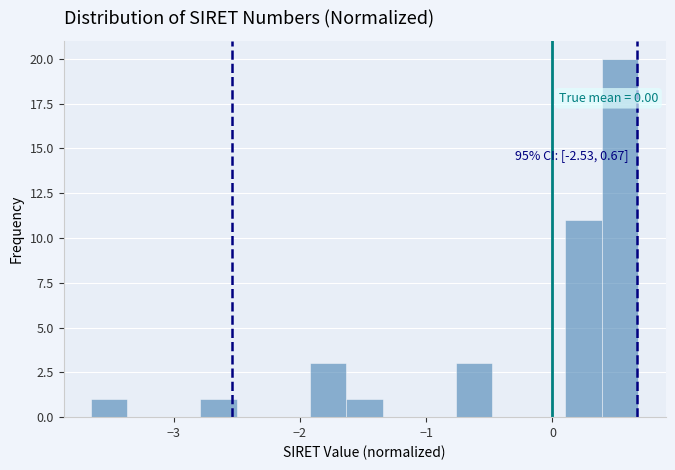

Around what value on the x-axis is the tallest bar? Give the approximate position of its centre, as read against the axis.

0.5